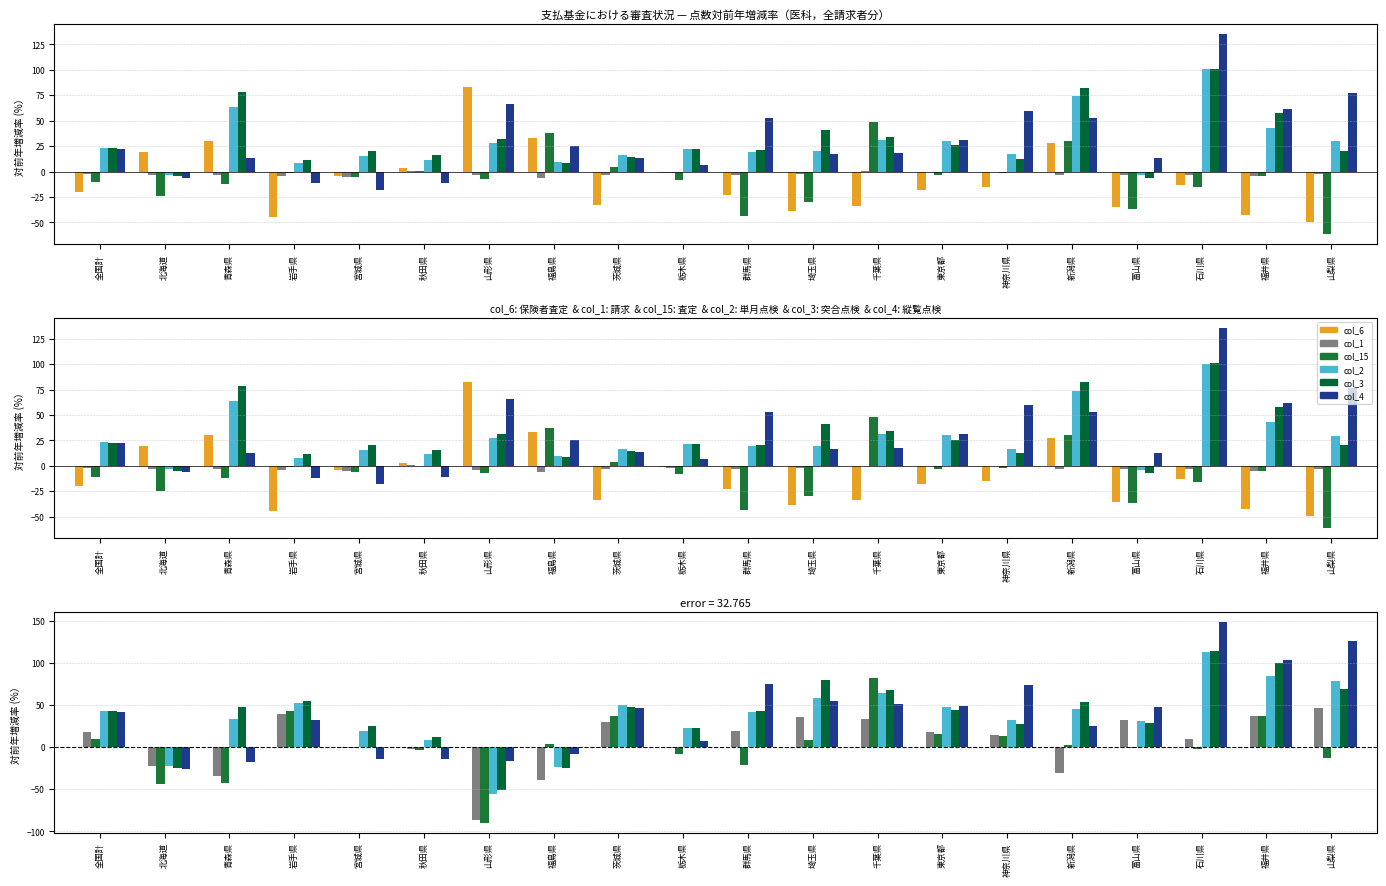

Rank the series at 神奈川県 from lowest to highest value.

col_6, col_15, col_1, col_3, col_2, col_4